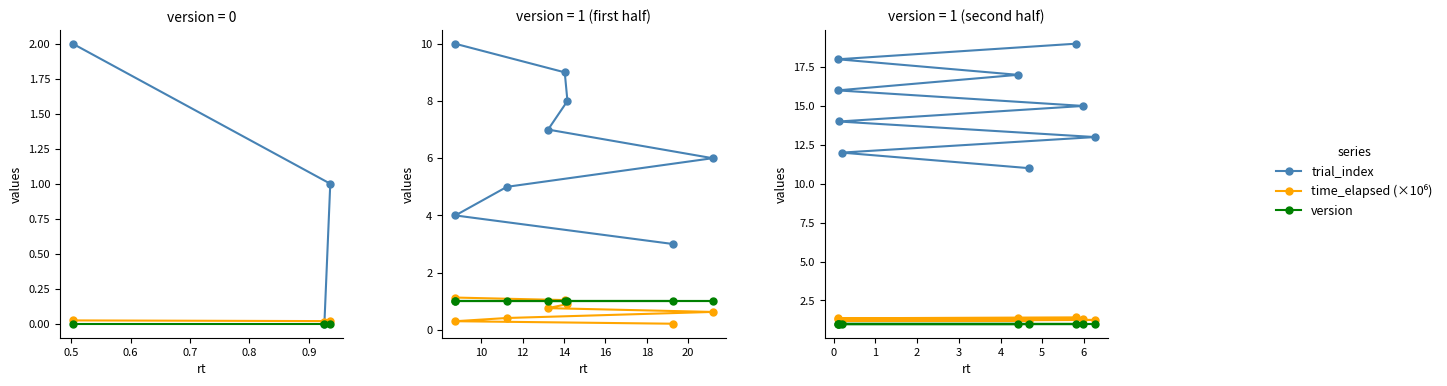

At 0.6, list the series in order from smallest to largest.

version, time_elapsed (×10⁶), trial_index